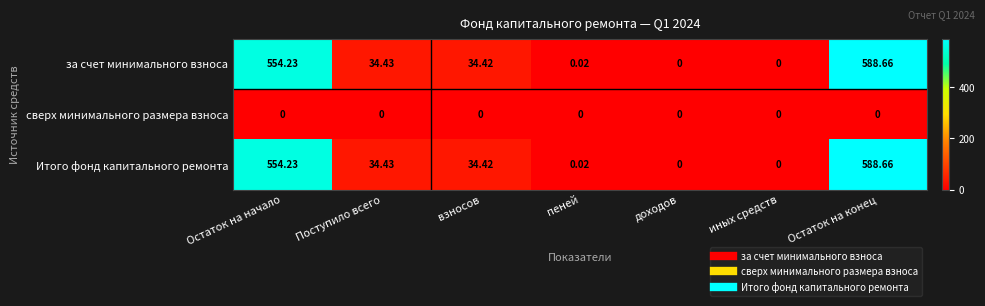

Is the value of сверх минимального размера взноса at Поступило всего greater than the value of за счет минимального взноса at Остаток на конец?

No